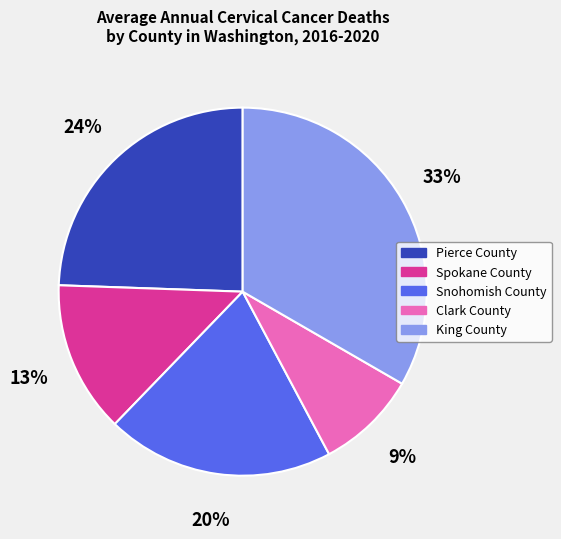

To the nearest percent, what portion does Snohomish County represent?

20%